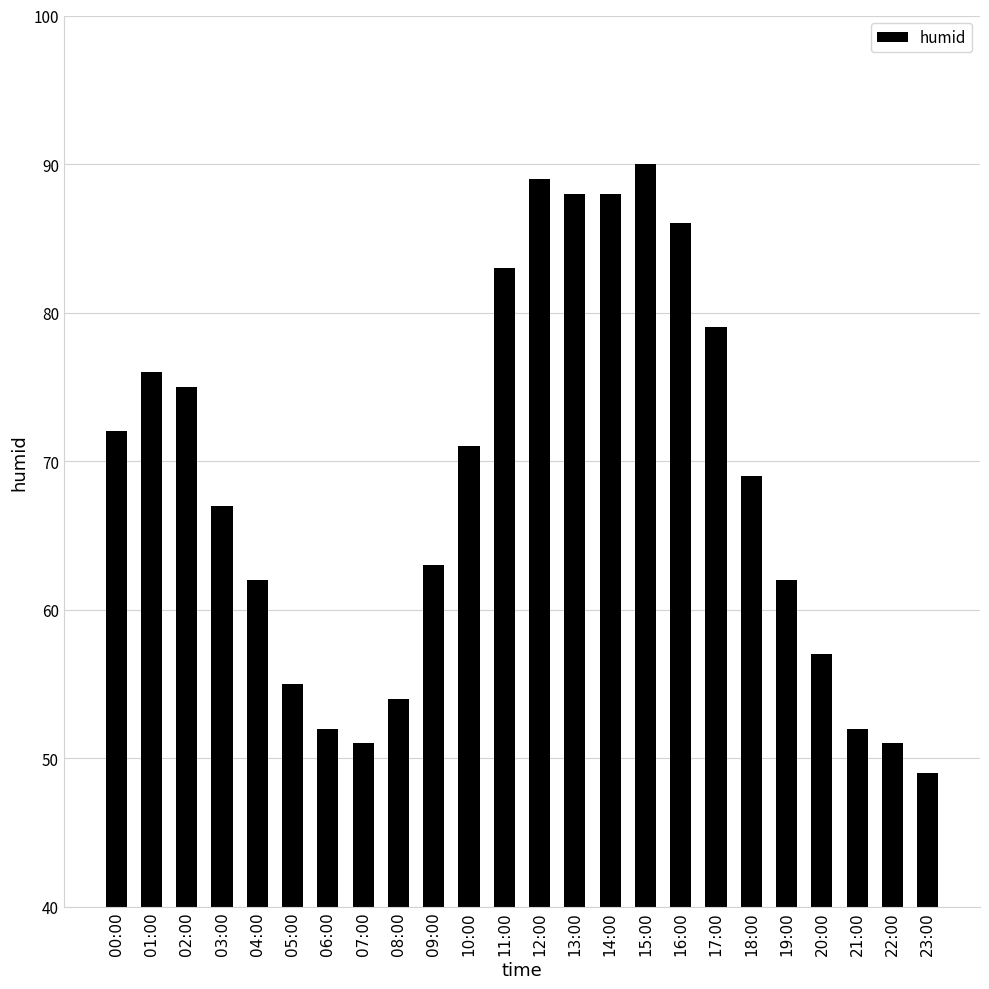

What is the difference between the second highest and minimum values?

40